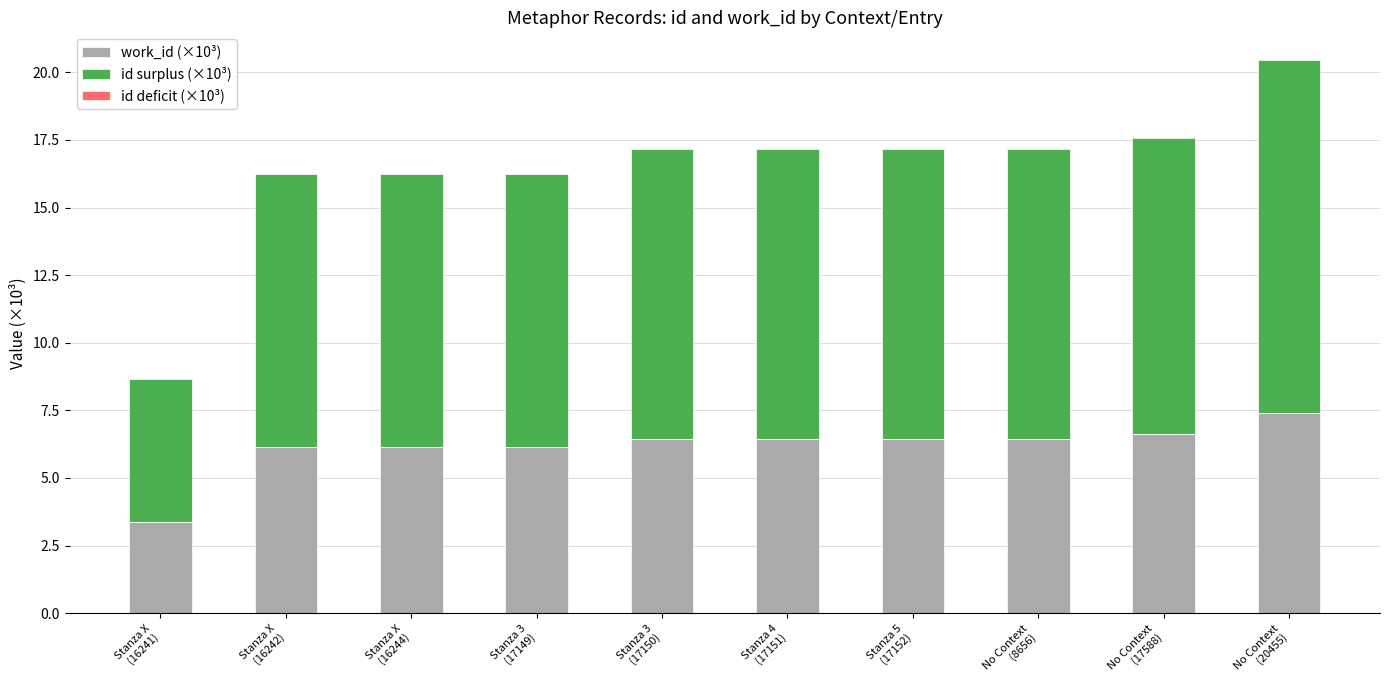

How many categories are shown in the chart?

10